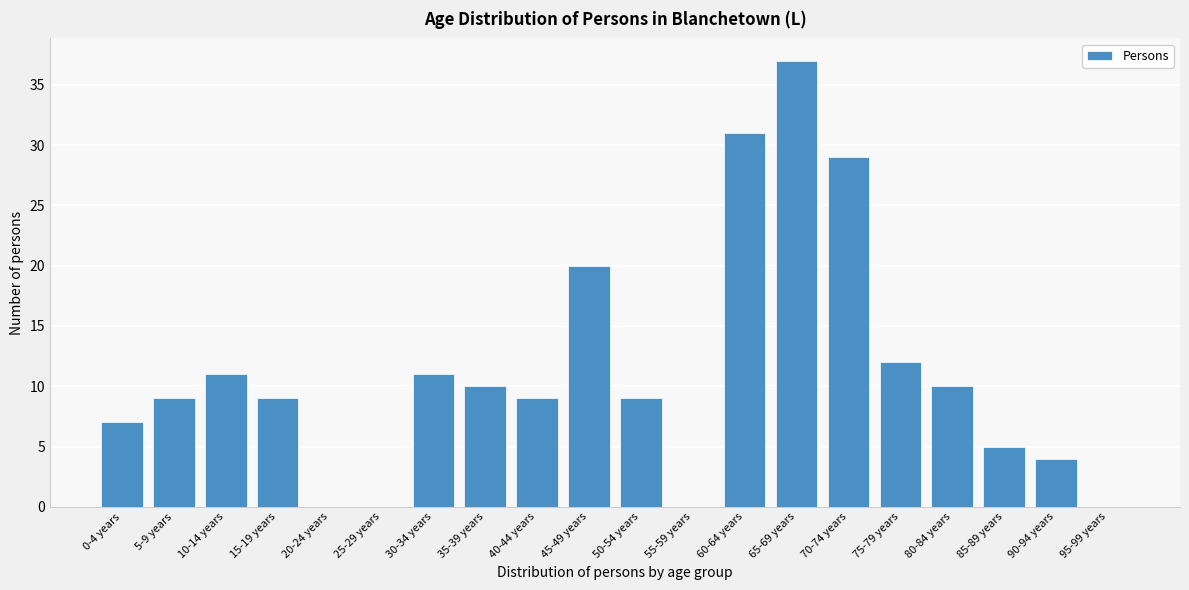

Reading left to right, extract all data points from this chart.

0-4 years=7	5-9 years=9	10-14 years=11	15-19 years=9	20-24 years=0	25-29 years=0	30-34 years=11	35-39 years=10	40-44 years=9	45-49 years=20	50-54 years=9	55-59 years=0	60-64 years=31	65-69 years=37	70-74 years=29	75-79 years=12	80-84 years=10	85-89 years=5	90-94 years=4	95-99 years=0